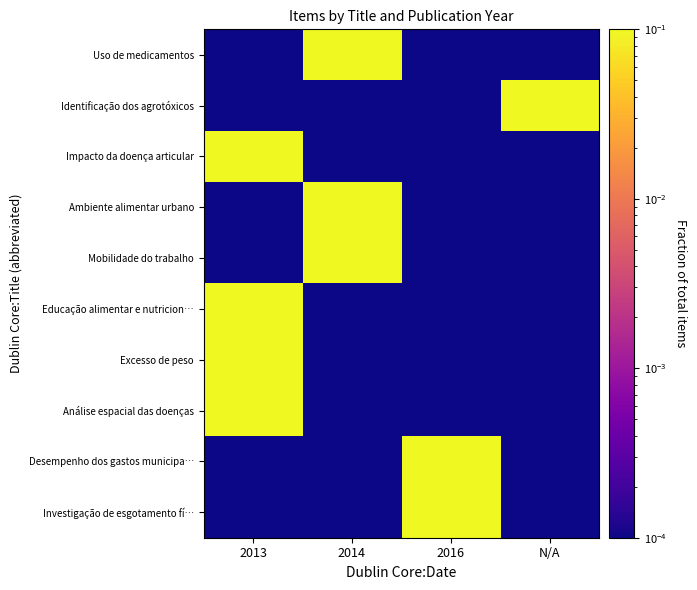

Between 2014 and 2016, which is larger?

2014